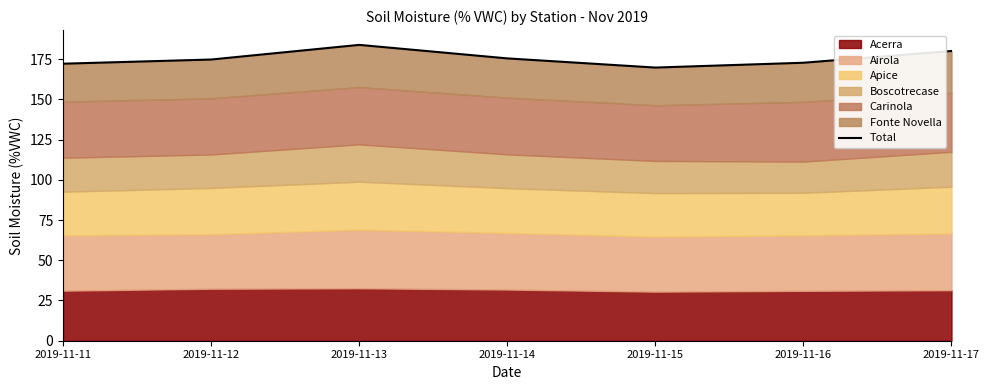

Where is the data nearest to the value 176?

2019-11-14